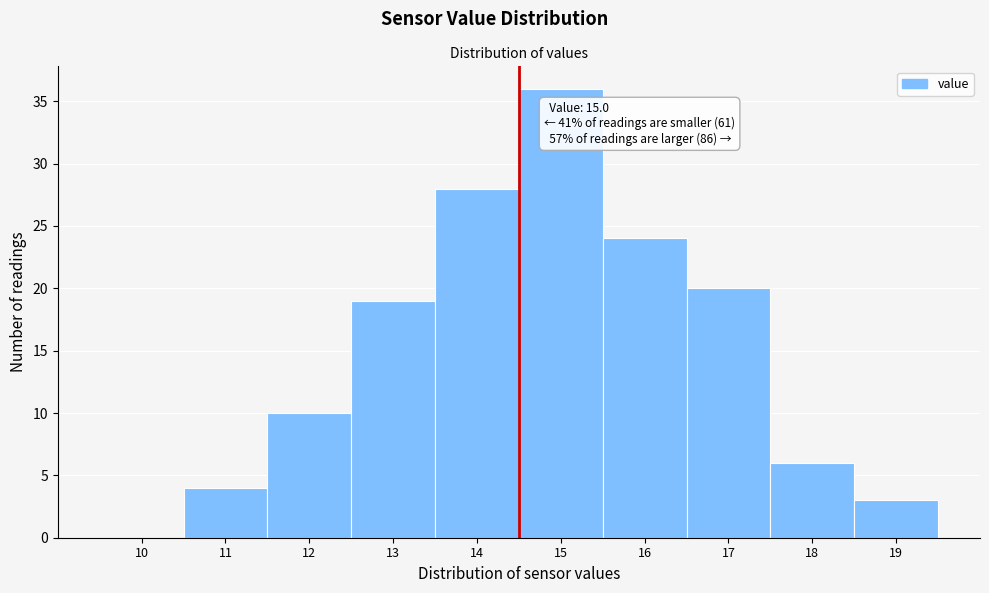

Reading right to left, what are all the values shown in this chart?

19=3	18=6	17=20	16=24	15=36	14=28	13=19	12=10	11=4	10=0